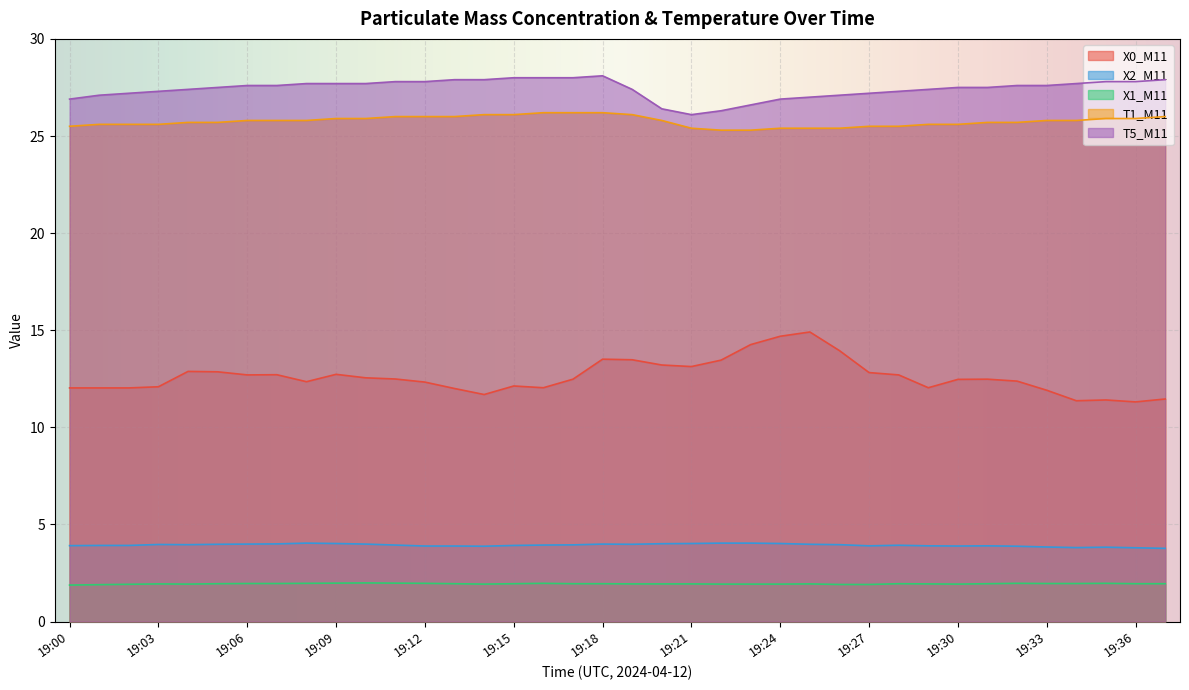

The T1_M11 series shows 12.5 at 19:00. True or false?

False